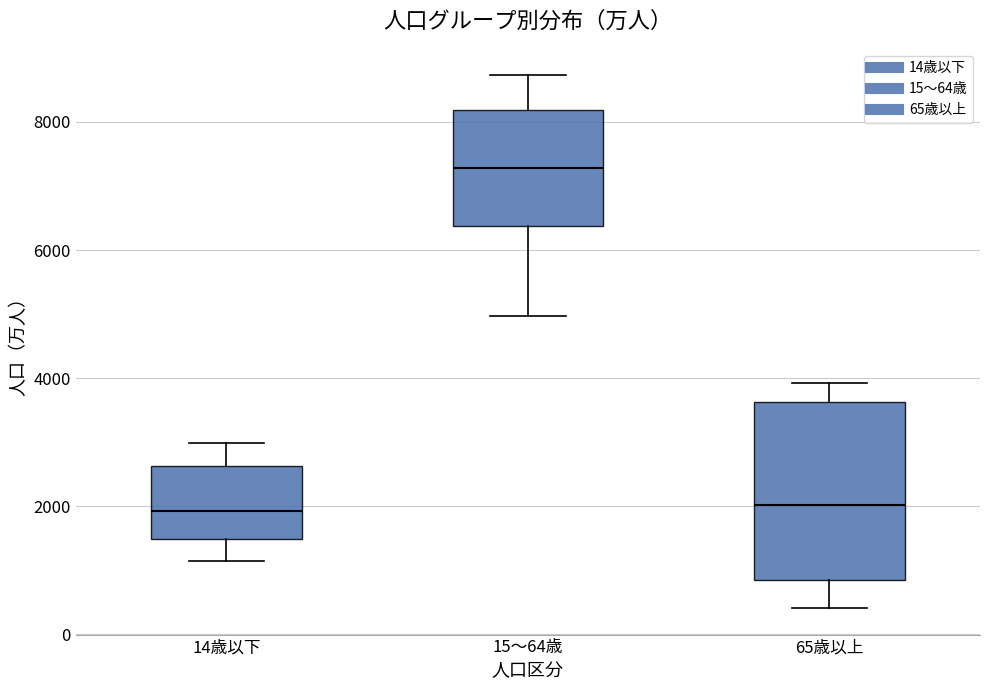

Reading left to right, read every box against the y-axis: the position of its median line, the range the box covers, and the ends of its whiskers. The values are not printed on the chart, so give them approximately, as read against the axis.

14歳以下: median 2000, box 1400 to 2600, whiskers 1200 to 3000
15～64歳: median 7200, box 6400 to 8200, whiskers 5000 to 8800
65歳以上: median 2000, box 800 to 3600, whiskers 400 to 4000